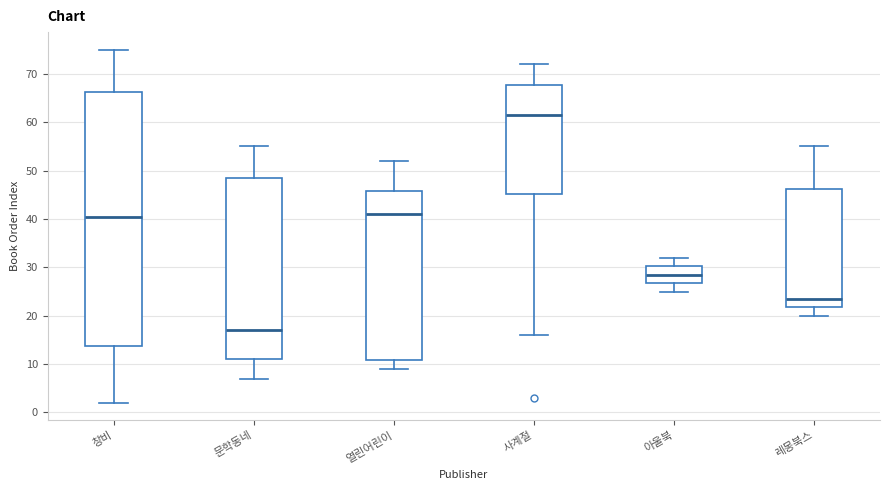

Where does the median line of the box for 문학동네 sit on the y-axis? The values are not printed on the chart, so give them approximately, as read against the axis.

17